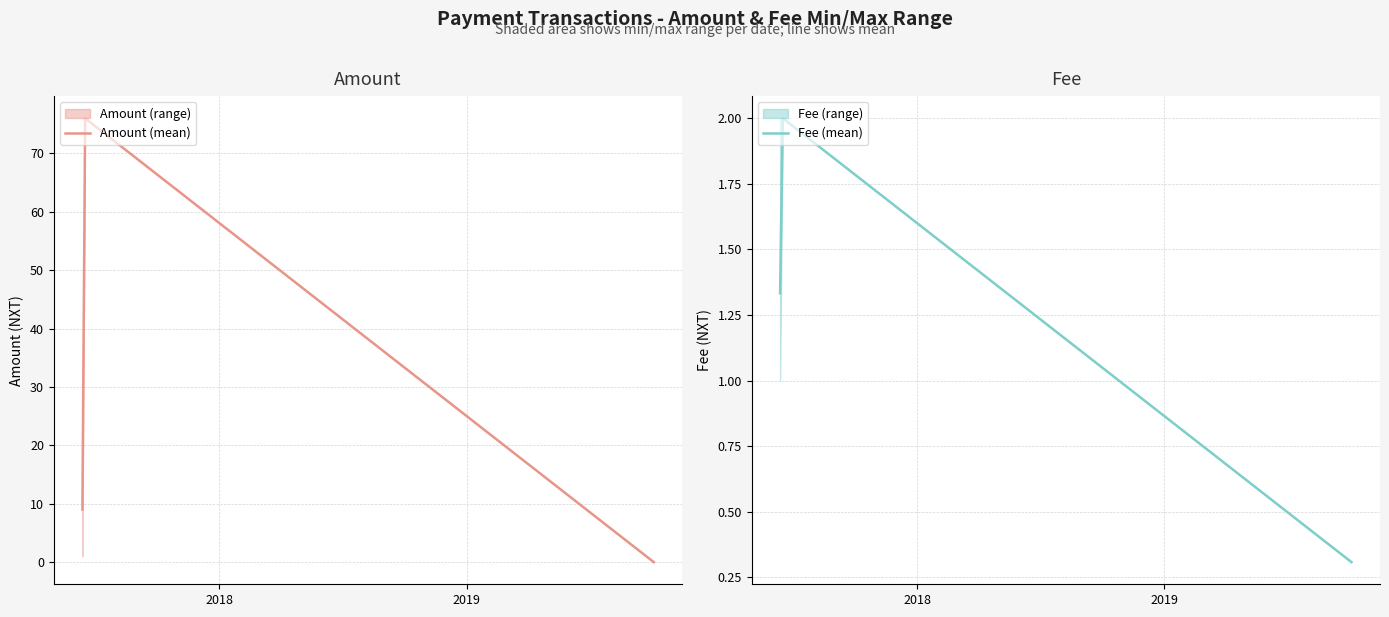

What is the value of the Fee (mean) point at the 3rd from the left?

0.3